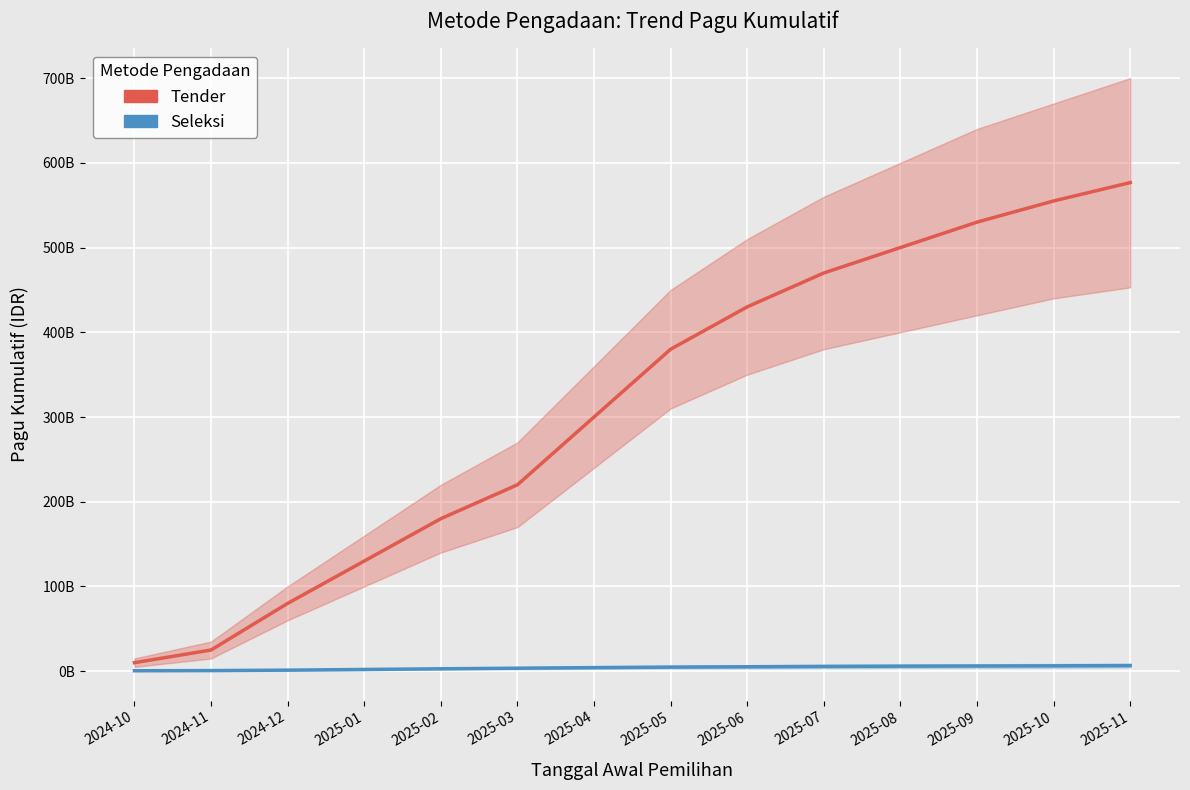

What is the label of the 7th point from the right?

2025-05